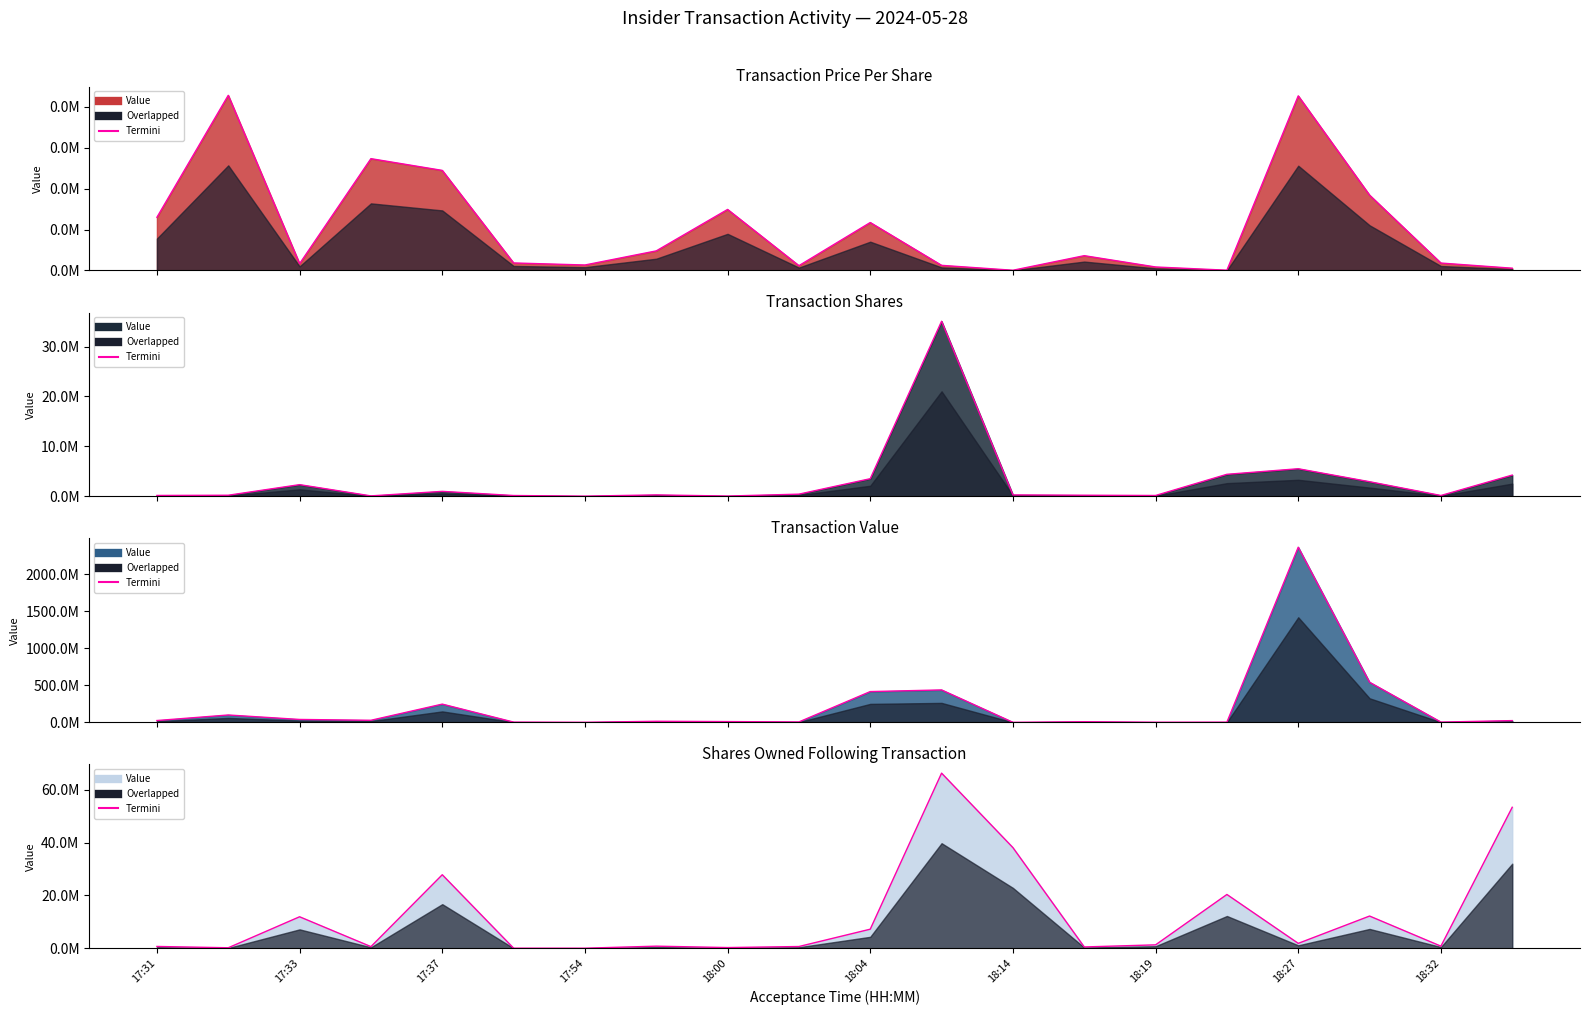

How many values in the transactionValue (termini) series exceed 23342566?

9